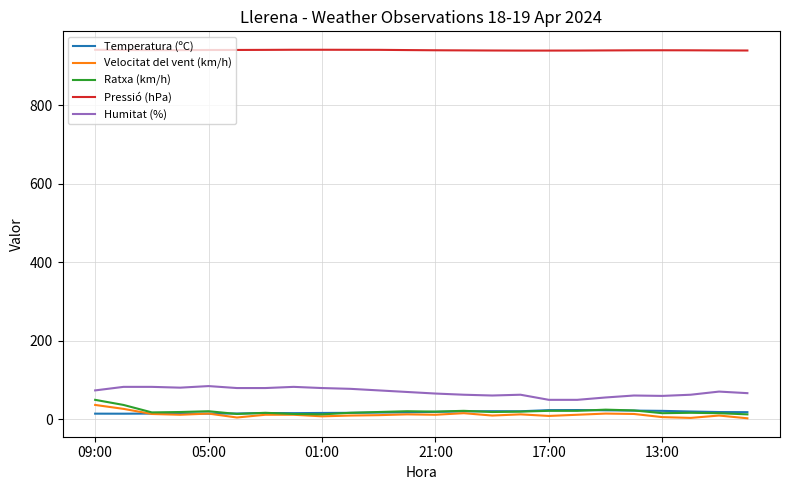

True or false: Pressió (hPa) and Ratxa (km/h) intersect in this chart.

False